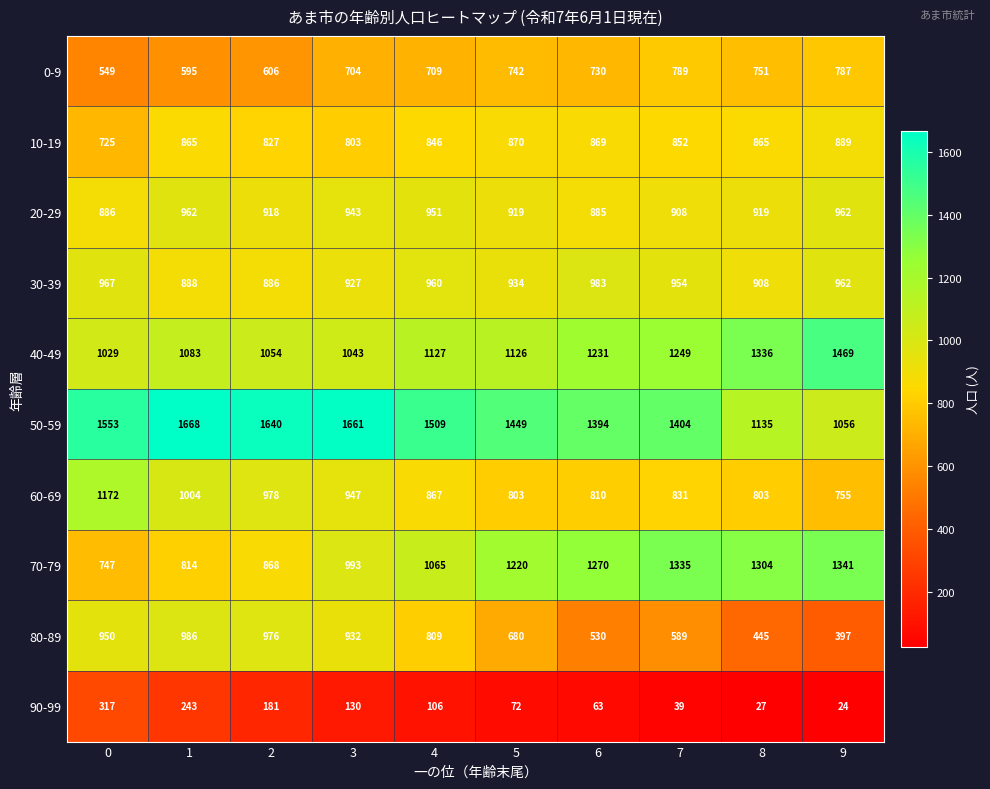

Count the number of data series in this chart.

10